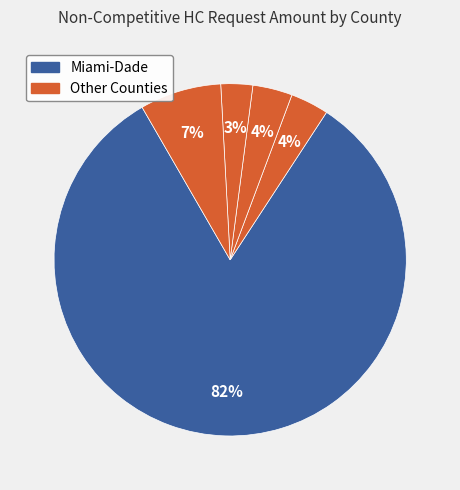

Which slice is the largest?

Miami-Dade